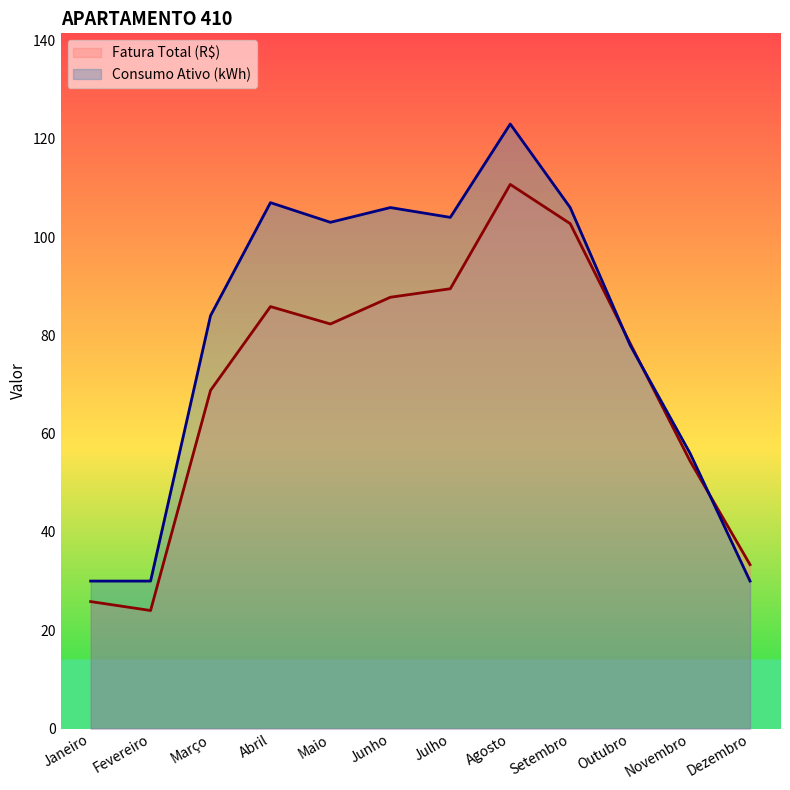

What is the smallest value displayed?

24.0